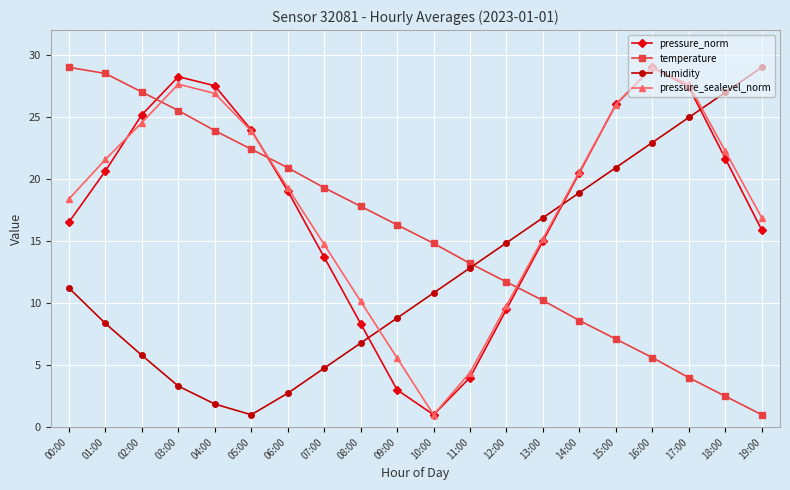

At which label is temperature closest to 15?

10:00